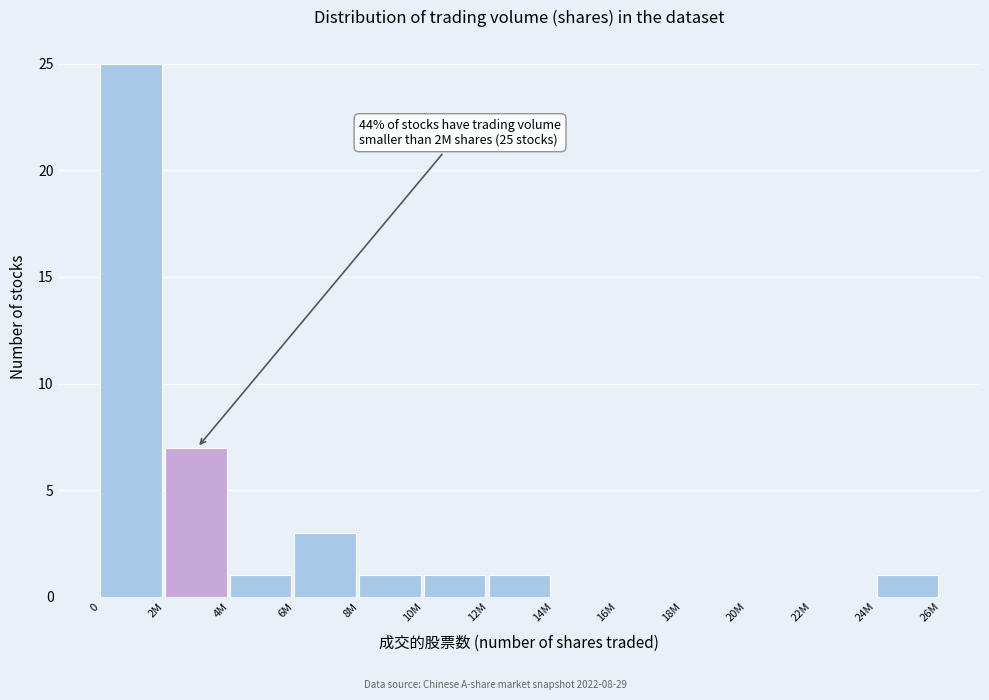

Reading left to right, transcribe all the data shown in this chart.

0=25	2M=7	4M=1	6M=3	8M=1	10M=1	12M=1	14M=0	16M=0	18M=0	20M=0	22M=0	24M=1